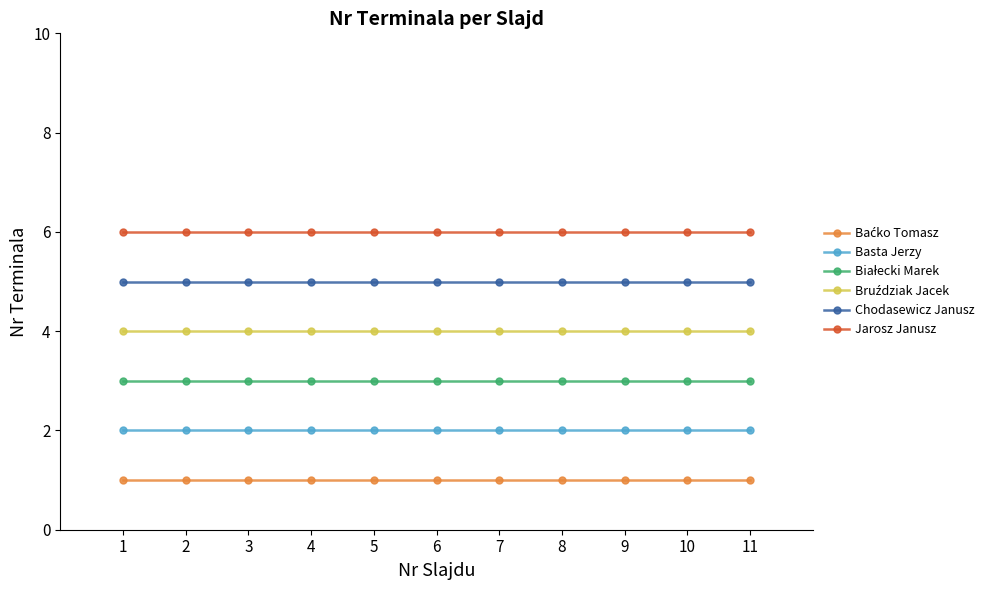

What is the sum of all Jarosz Janusz values?

66